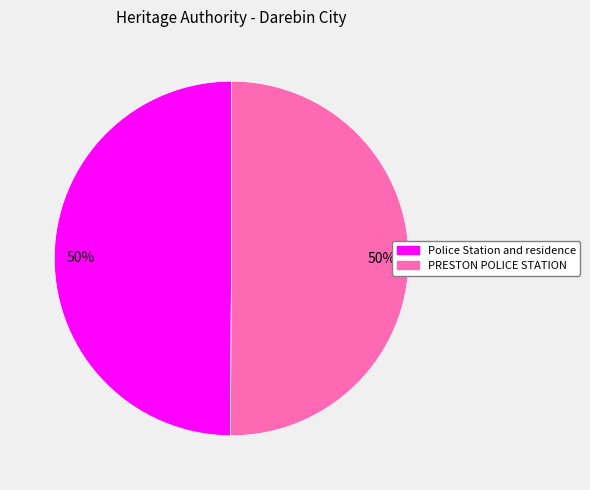

The PRESTON POLICE STATION slice represents 50% of the pie. True or false?

True